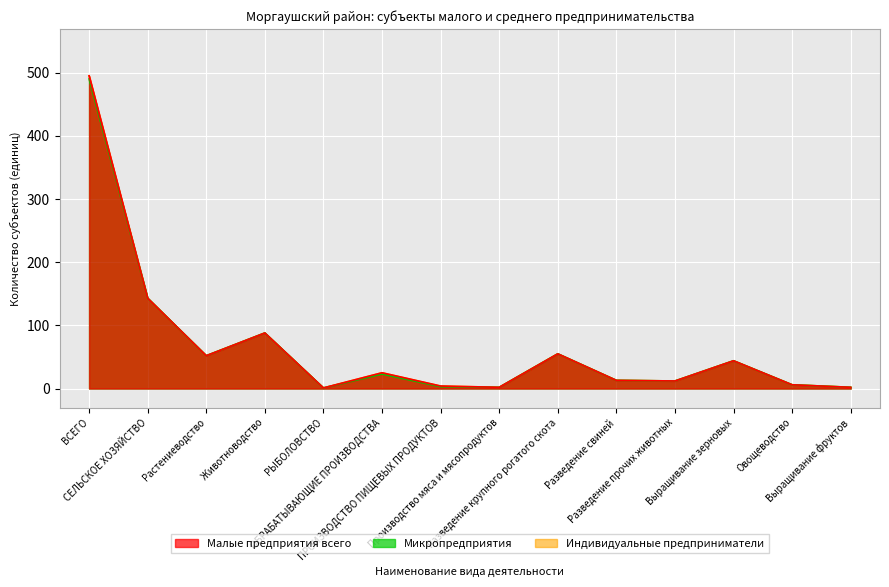

True or false: Индивидуальные предприниматели and Микропредприятия intersect in this chart.

False